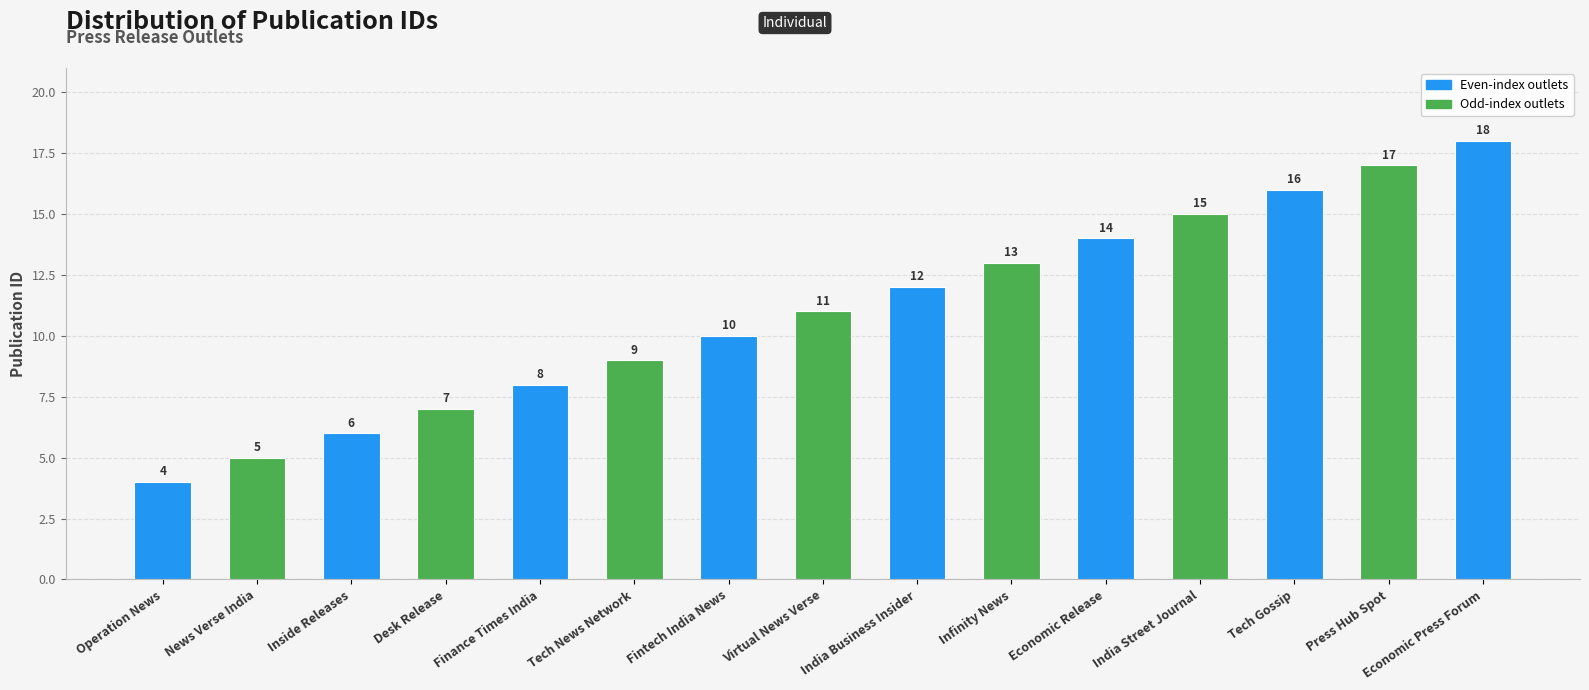

What is the label of the 4th bar from the right?

India Street Journal